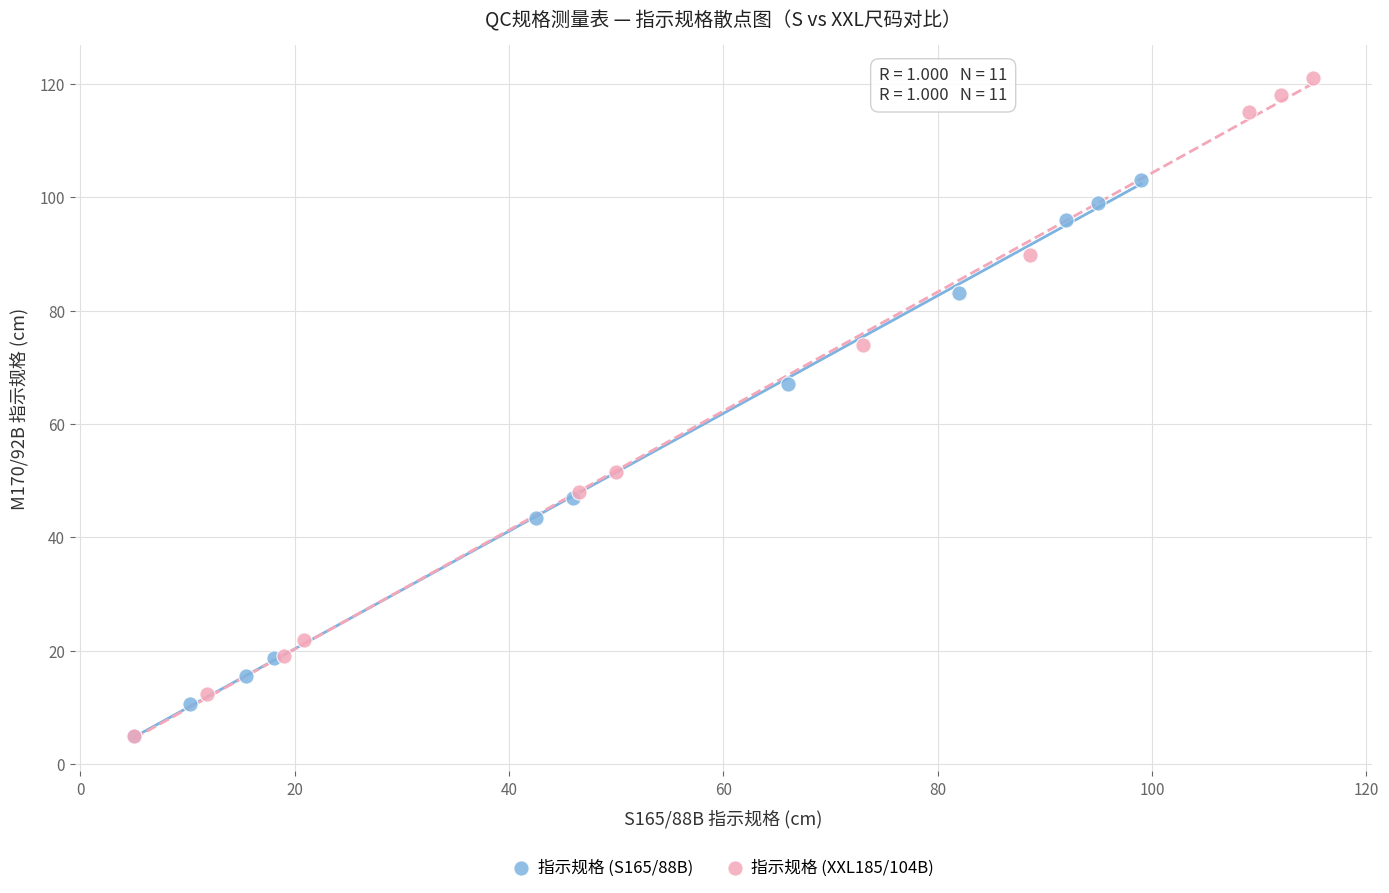

Which series reaches the maximum Y coordinate?

指示规格 (XXL185/104B)